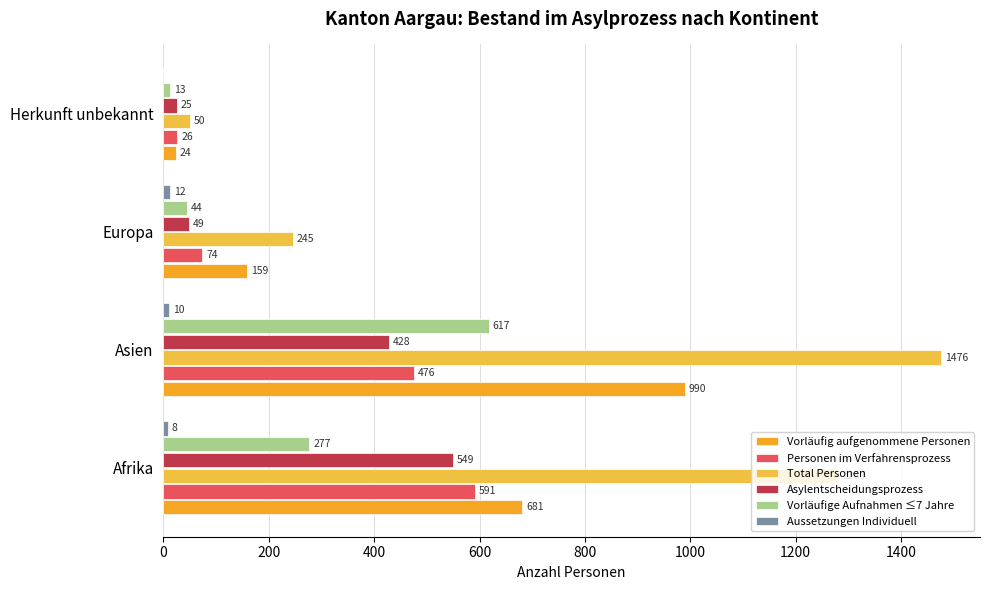

Reading left to right, list all the values displayed in this chart.

Vorläufig aufgenommene Personen: 681	990	159	24
Personen im Verfahrensprozess: 591	476	74	26
Total Personen: 1280	1476	245	50
Asylentscheidungsprozess: 549	428	49	25
Vorläufige Aufnahmen ≤7 Jahre: 277	617	44	13
Aussetzungen Individuell: 8	10	12	0